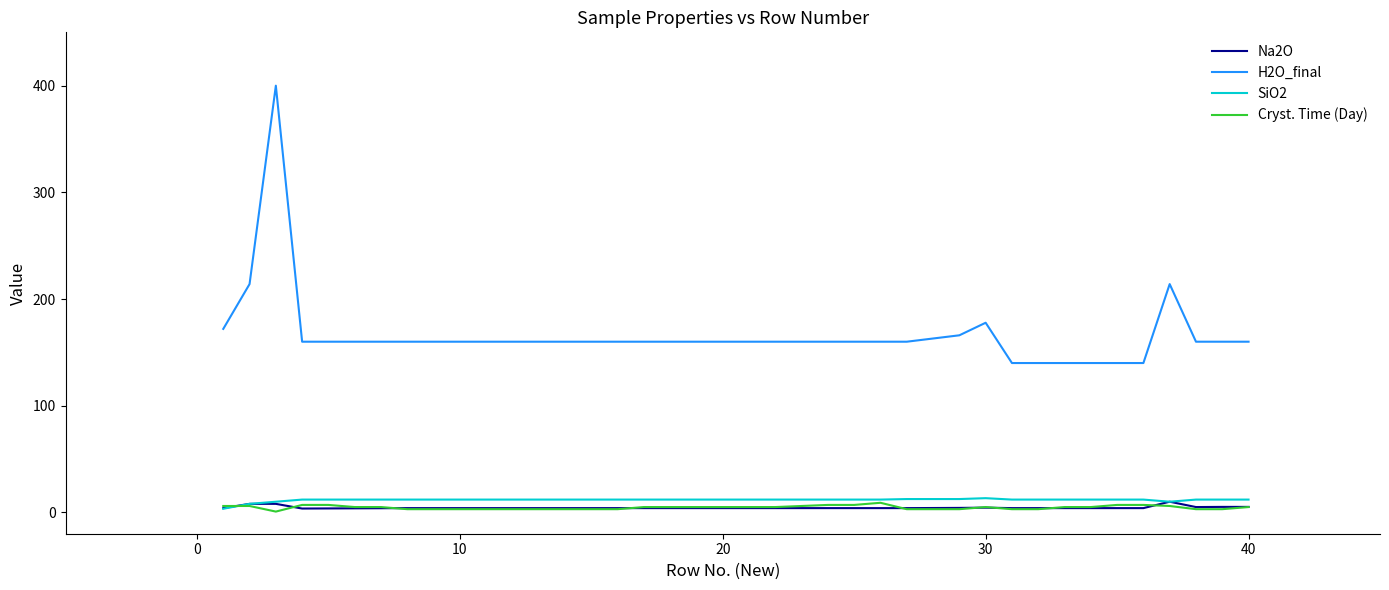

Which series has the widest spread of values?

H2O_final